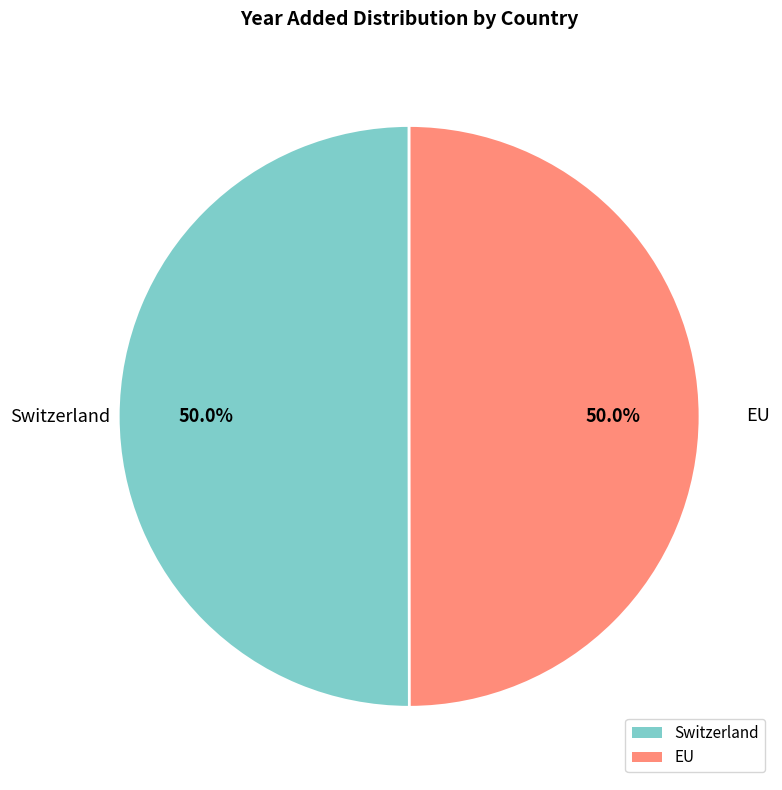

To the nearest percent, what is the average slice percentage?

50%